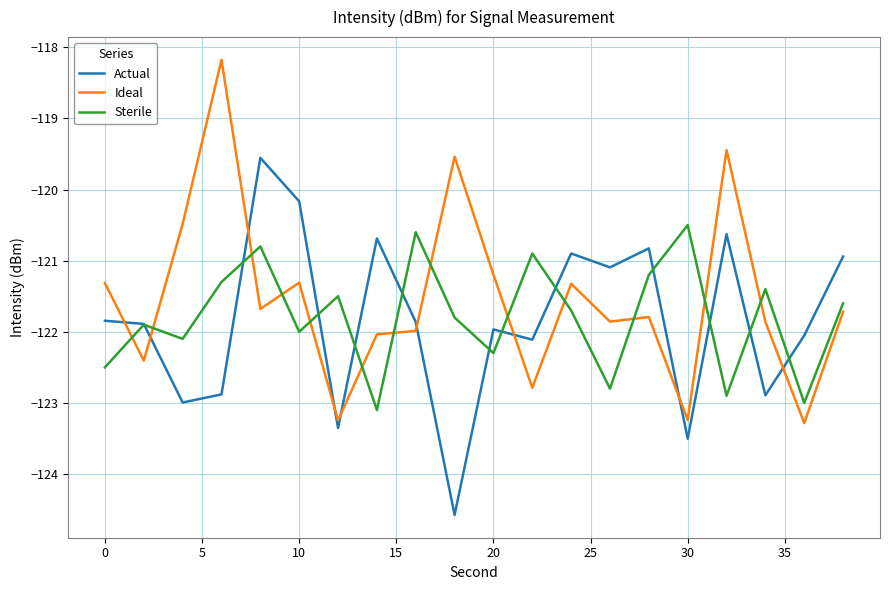

Rank the series by their maximum value, from lowest to highest.

Sterile, Actual, Ideal